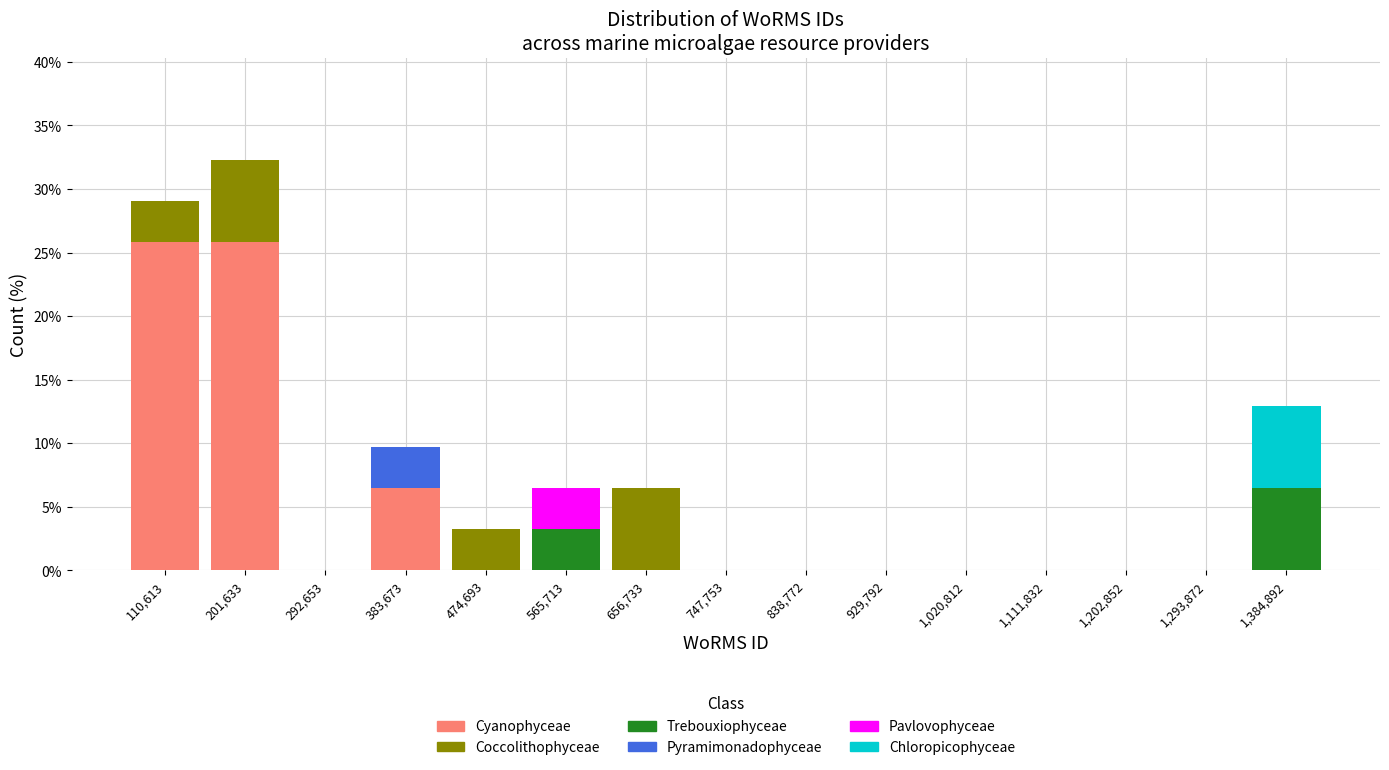

What is the total height of the stacked bar covering 610000 to 700000 on the x-axis? Neither the bar edges nor the heights are printed on the chart, so give them approximately, as read against the axes.

6.5